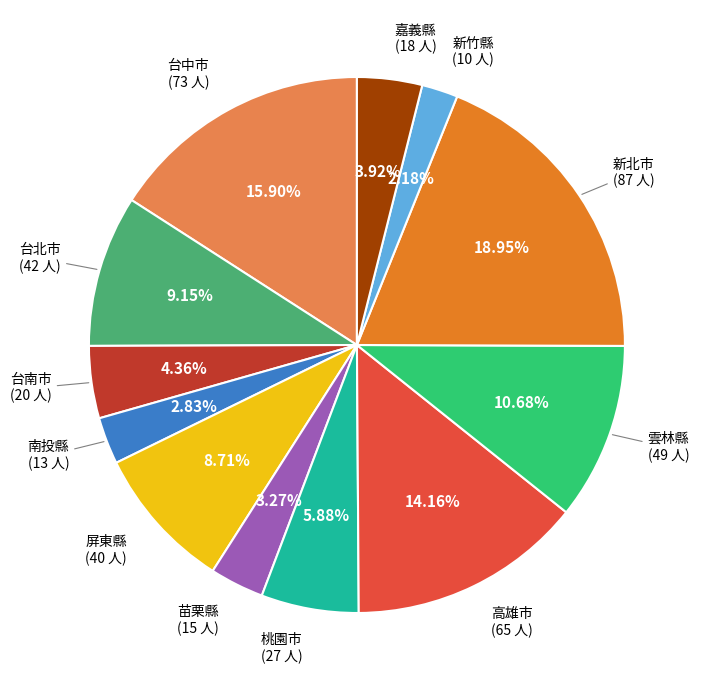

How many slices are in this pie chart?

12